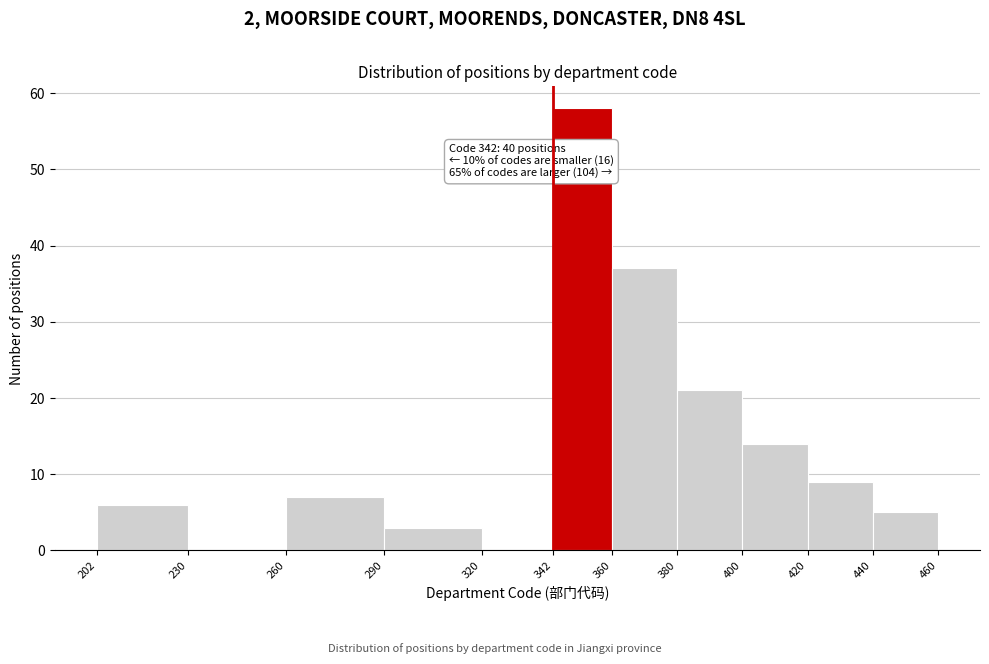

Which range on the x-axis has the tallest bar?

342 to 360